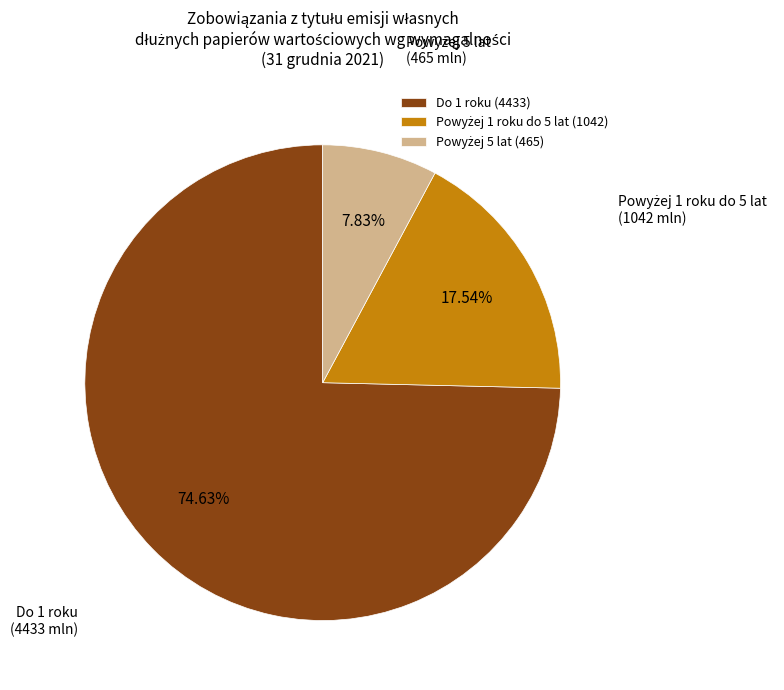

Does any single category account for the majority?

Yes